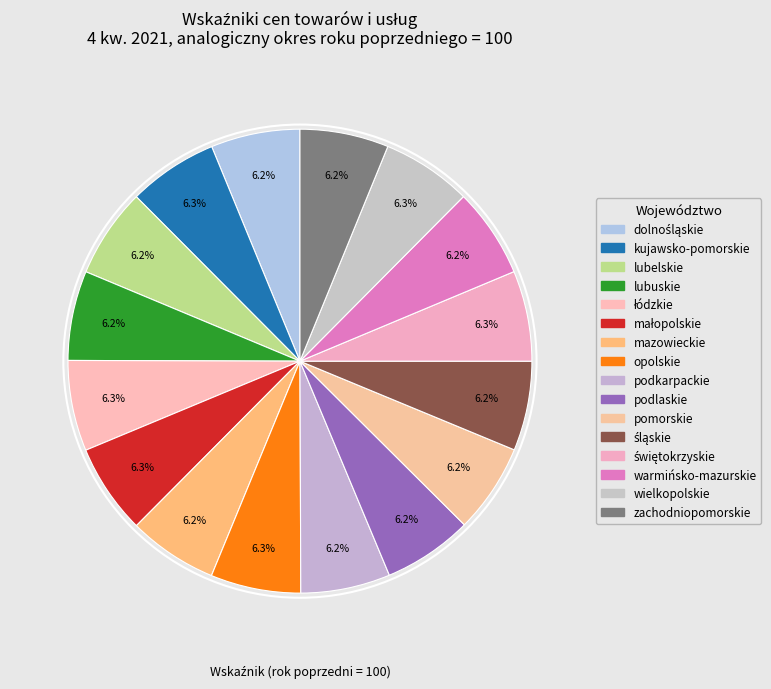

How many slices are in this pie chart?

16